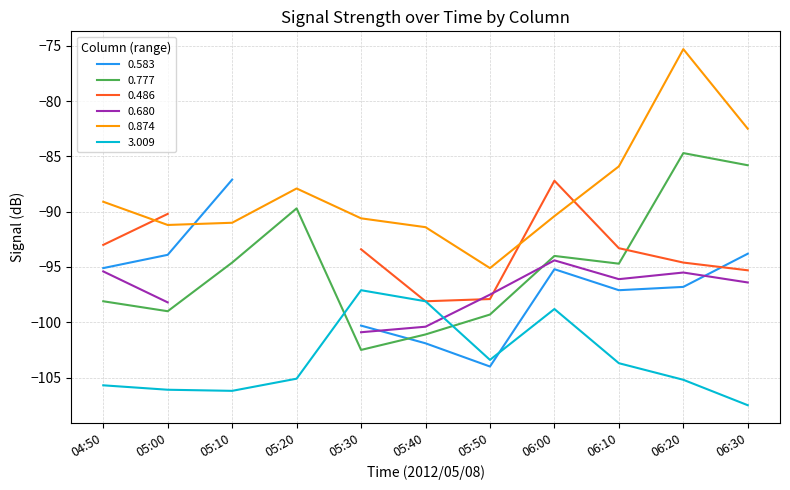

Which category has the lowest value in the 3.009 series?

06:30